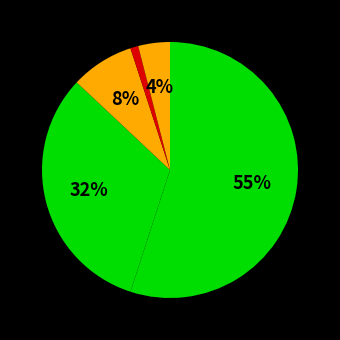

To the nearest percent, what percentage of the pie is არ ვიცი/უარი პასუხზე?

4%